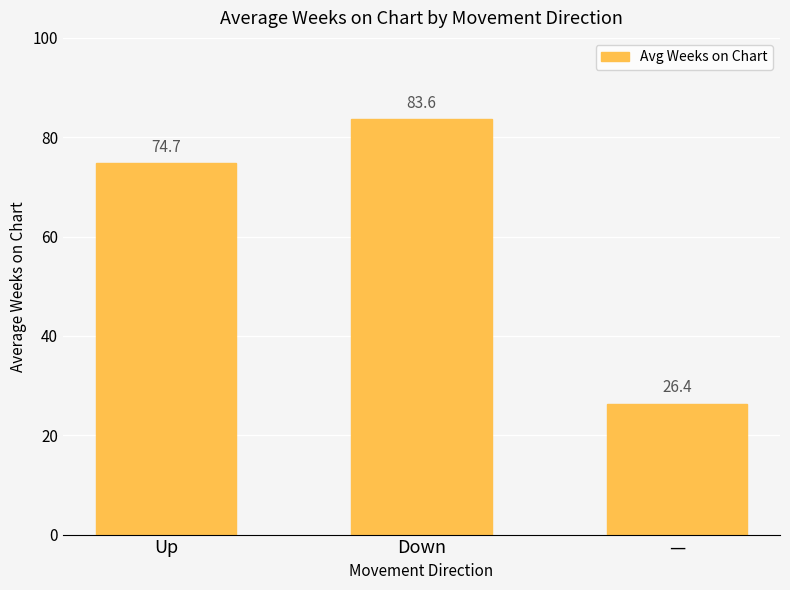

At which label does the data first exceed 74?

Up